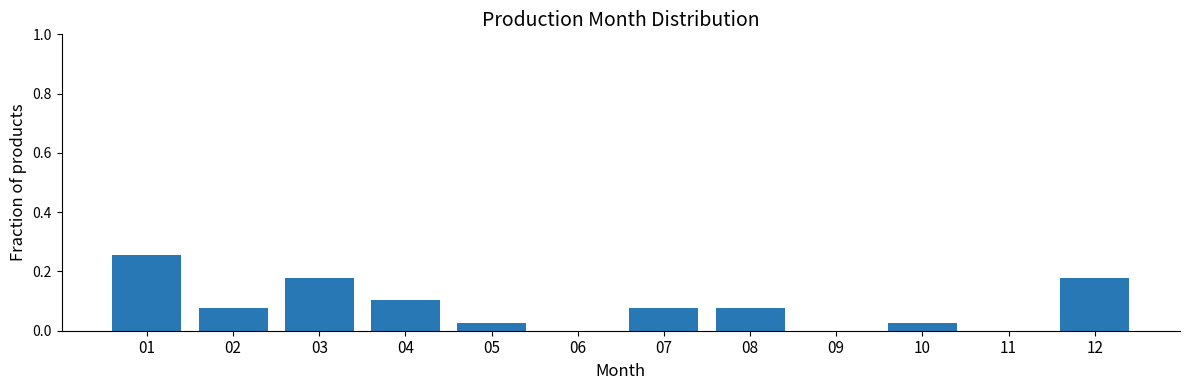

Which has a higher value, 03 or 05?

03